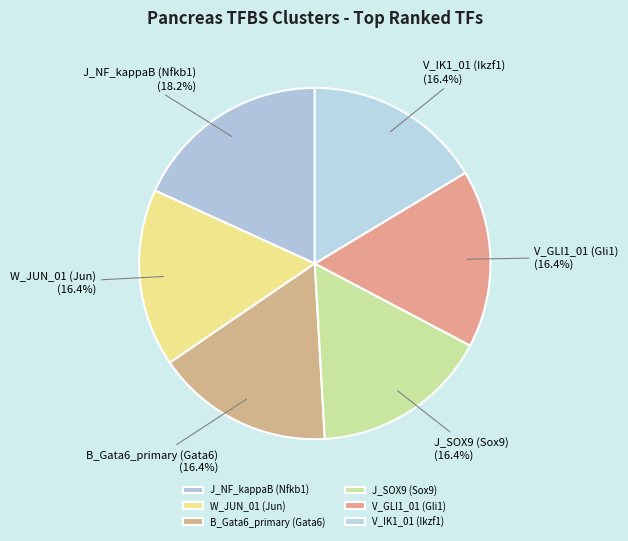

What percentage is the B_Gata6_primary (Gata6) slice, to the nearest percent?

16%